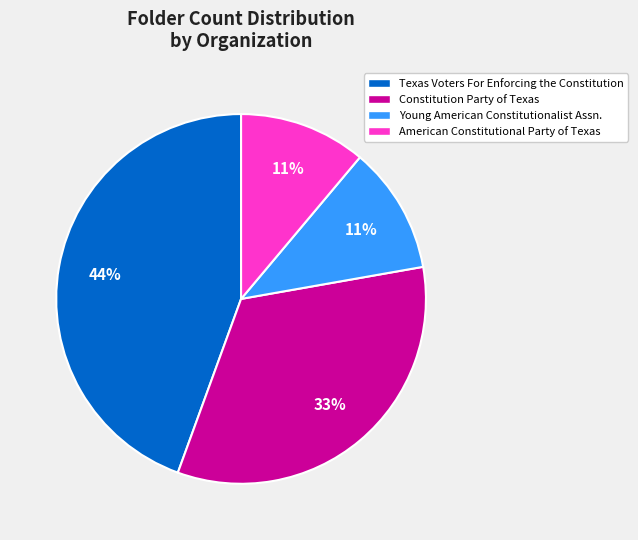

Which category has the biggest portion of the pie?

Texas Voters For Enforcing the Constitution